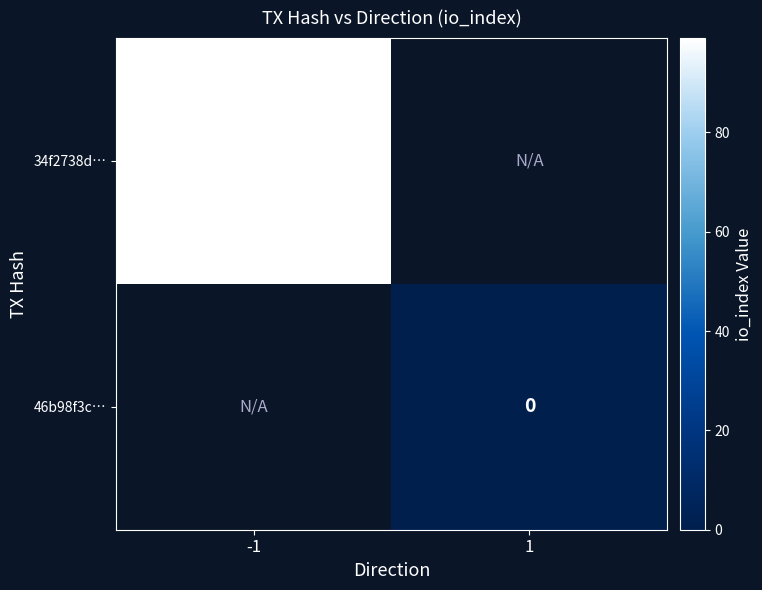

True or false: 34f2738d… has a value of 99 at -1.

True